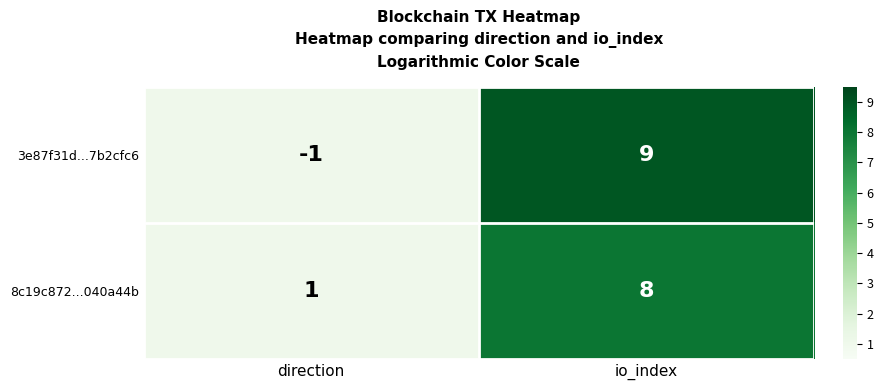

List the series in order of their peak value, highest first.

3e87f31d...7b2cfc6, 8c19c872...040a44b